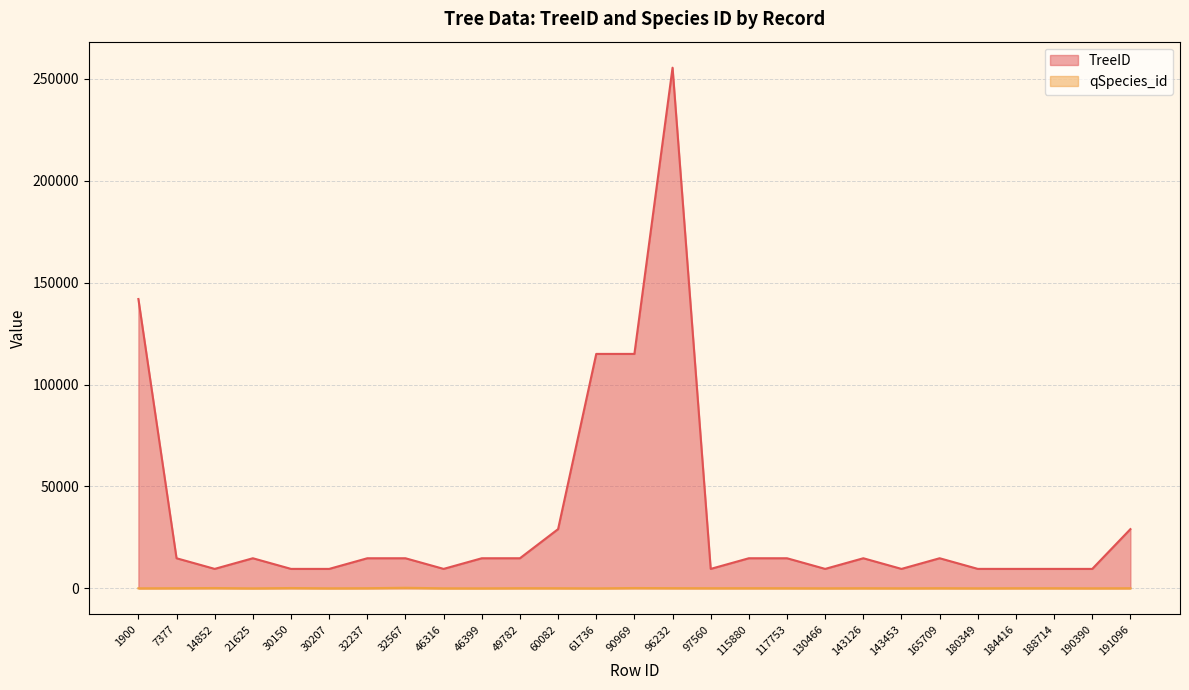

What is the value of the TreeID point at the 26th from the left?

9549